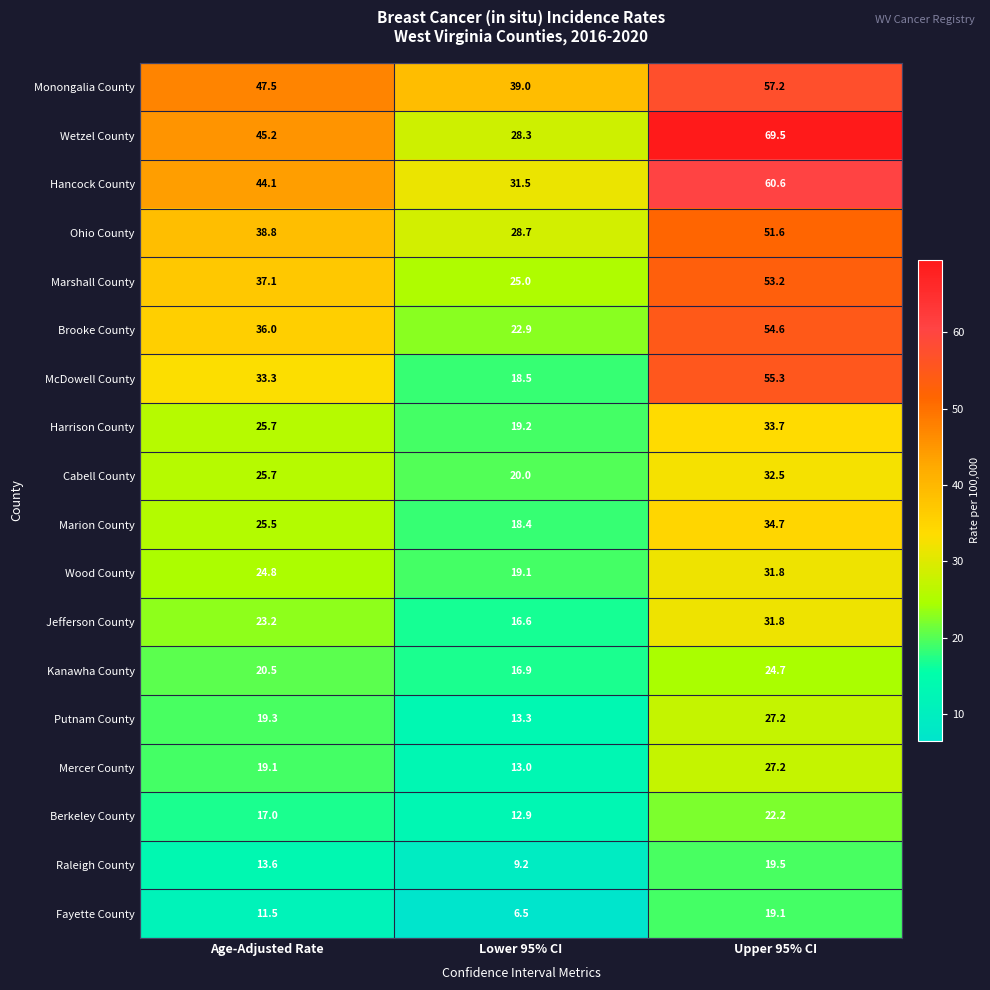

Between Lower 95% CI and Upper 95% CI, which series saw the biggest shift?

Wetzel County